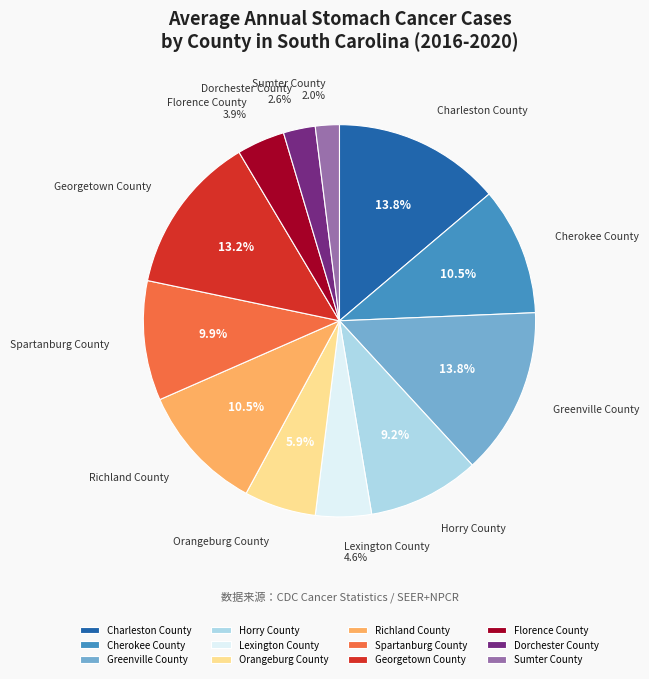

To the nearest percent, what portion does Spartanburg County represent?

10%